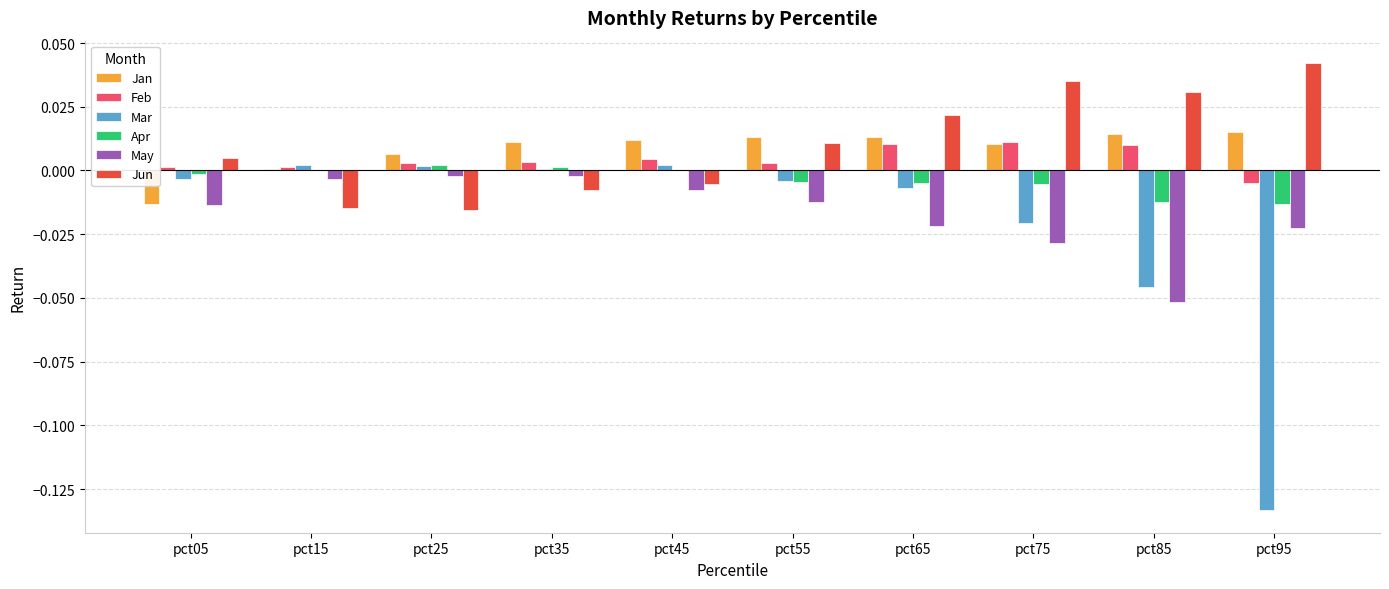

The Jan series shows 0.0 at pct15. True or false?

True